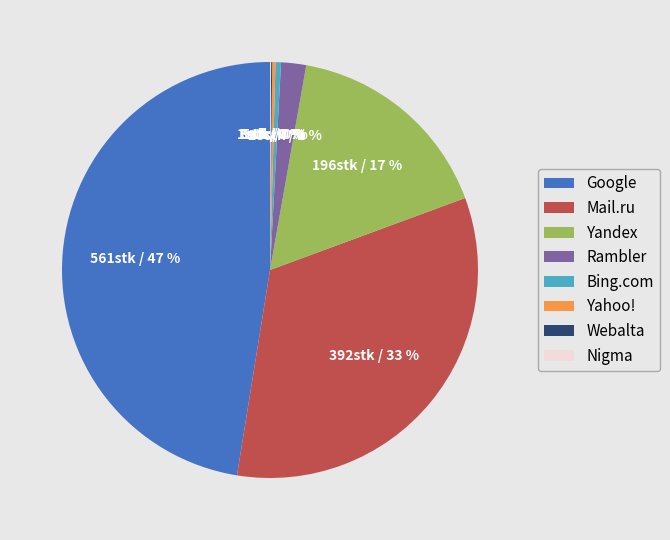

Which category has the biggest portion of the pie?

Google